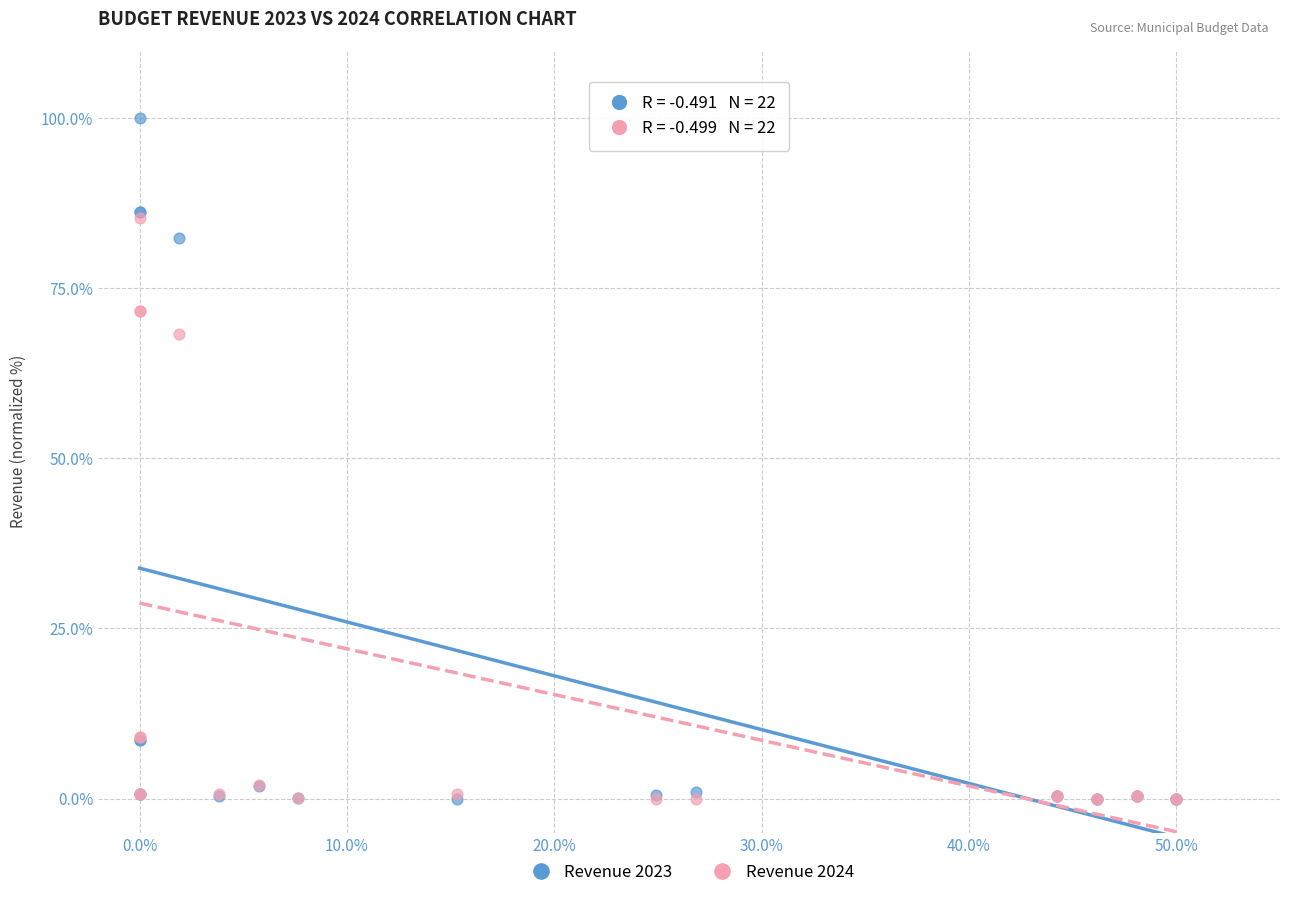

Across all series, what Y value is closest to 49?

68.2